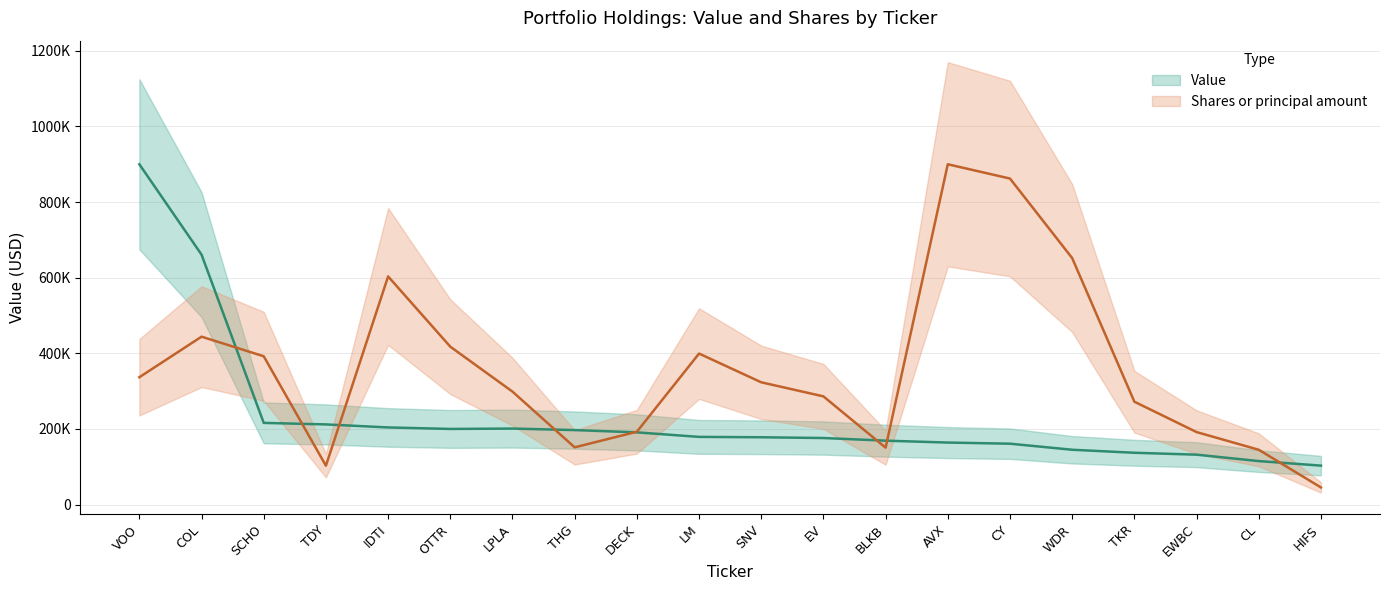

True or false: Value has a value of 176000.0 at EV.

True